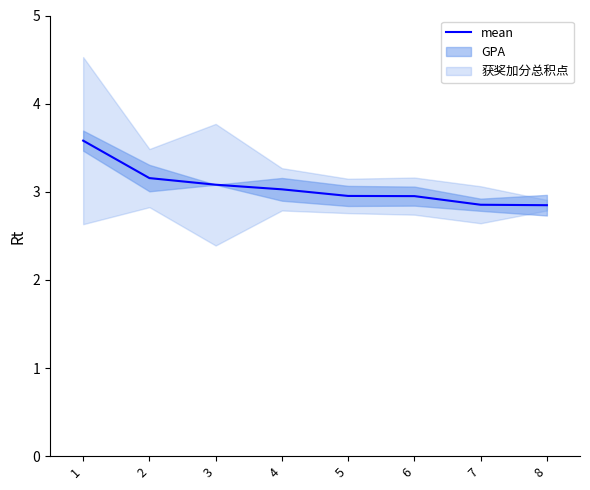

Count the number of categories in the chart.

8